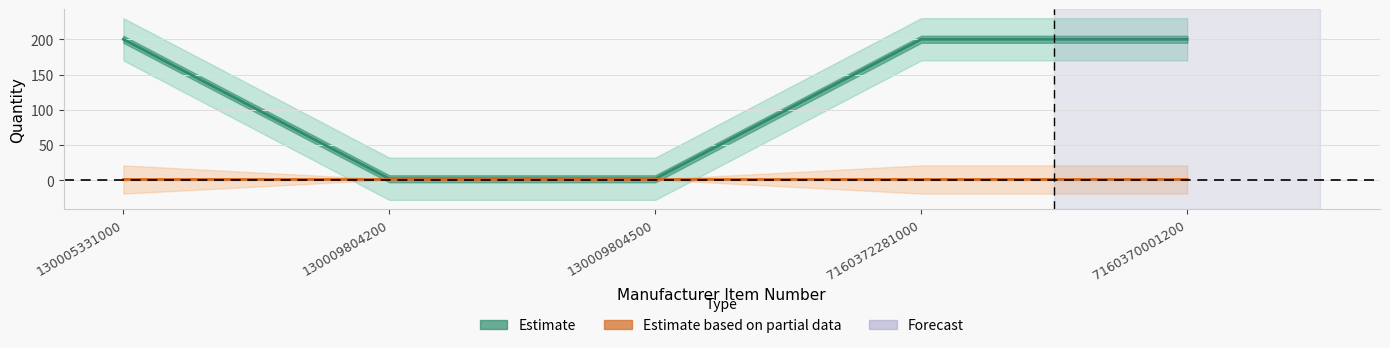

Rank the series at 7160372281000 from highest to lowest value.

Unit Qty (Estimate), Inner Qty (Estimate based on partial data)